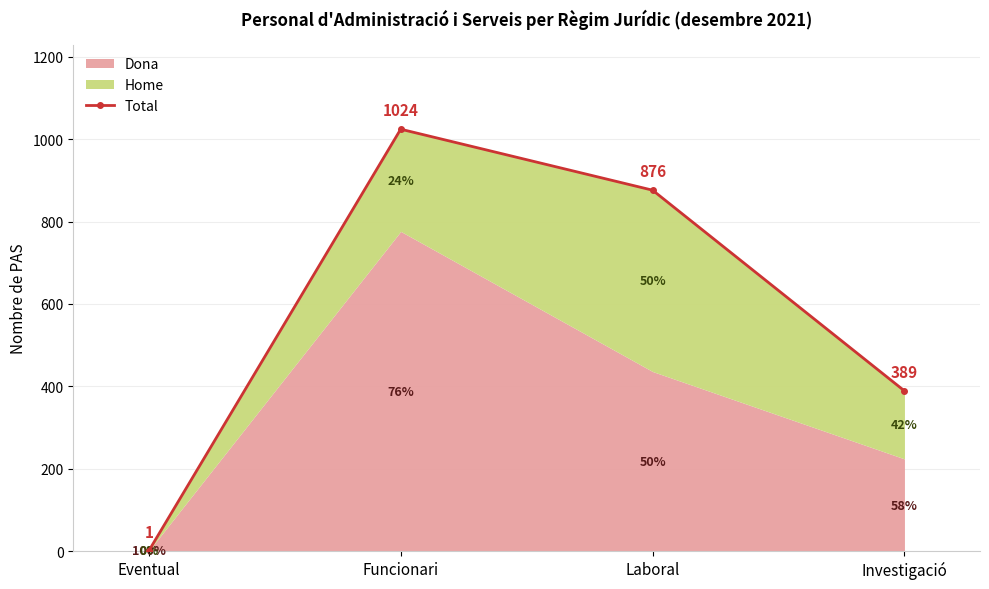

Reading left to right, extract all data points from this chart.

1	1024	876	389